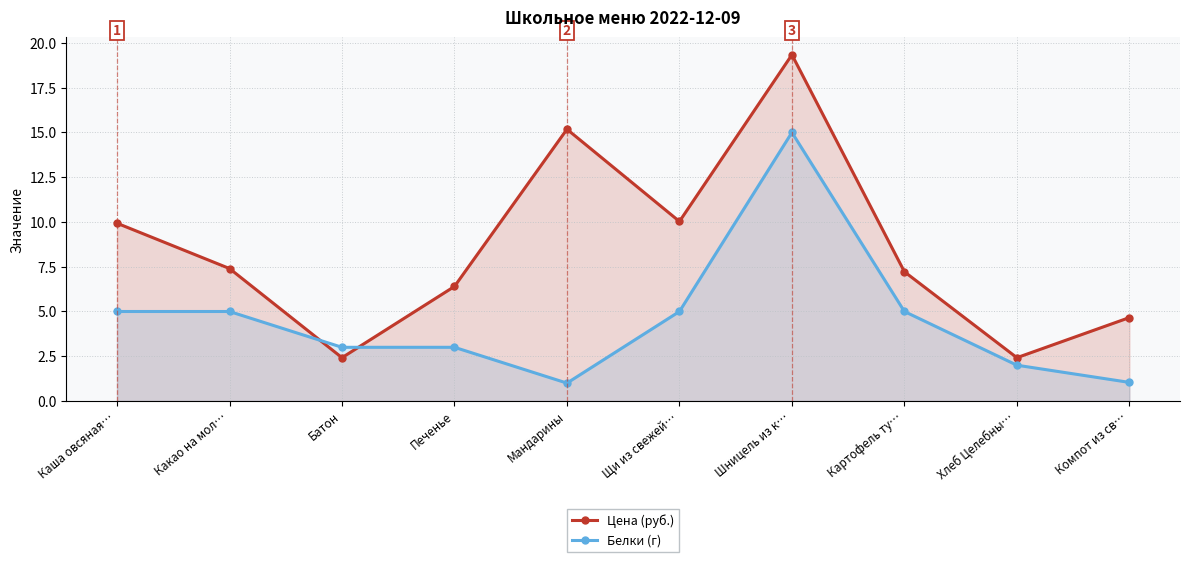

What is the sum of all Белки (г) values?

45.0